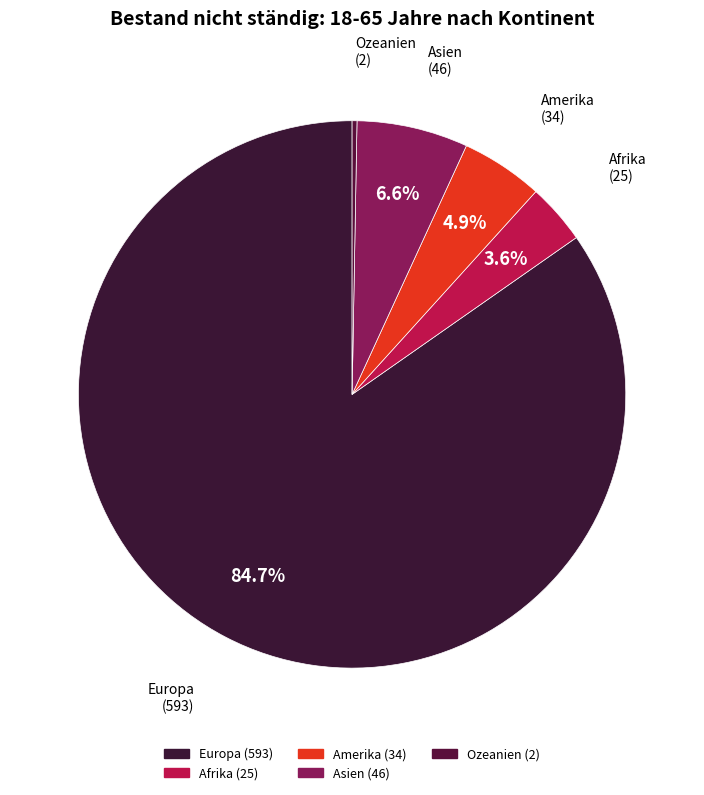

Count the number of slices in the pie.

5